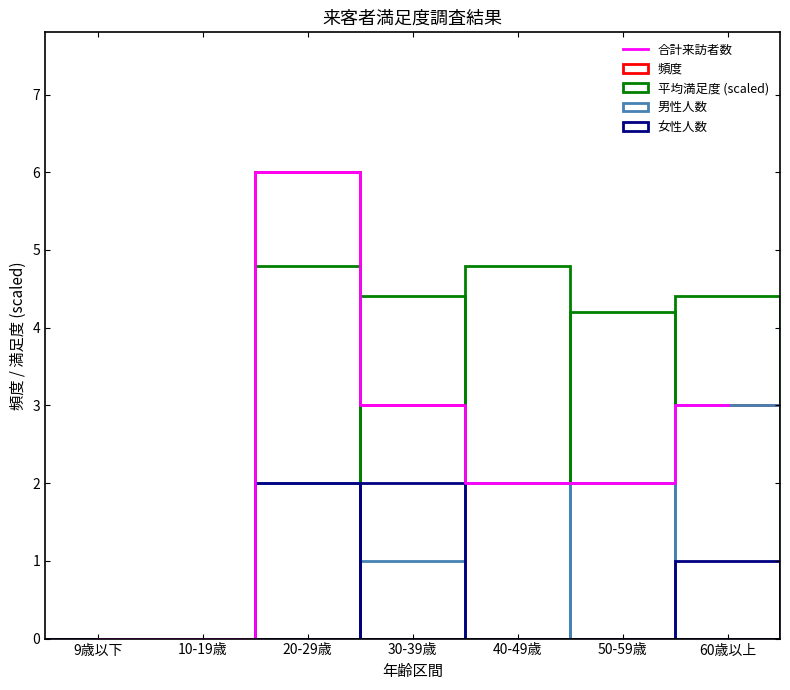

The 合計来訪者数 series shows 1.2 at 30-39歳. True or false?

False